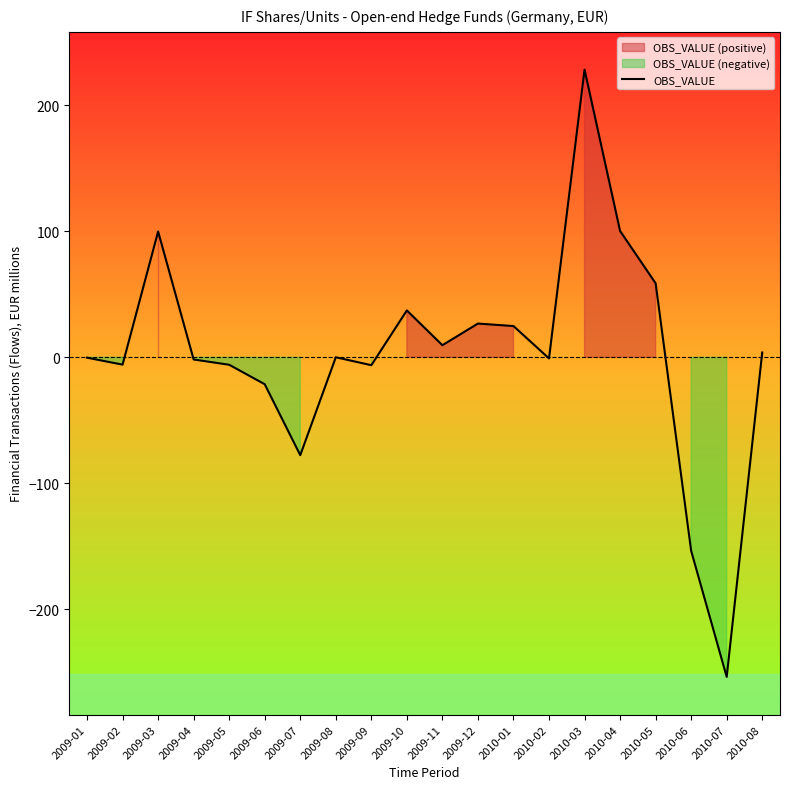

What is the label of the 18th point from the right?

2009-03